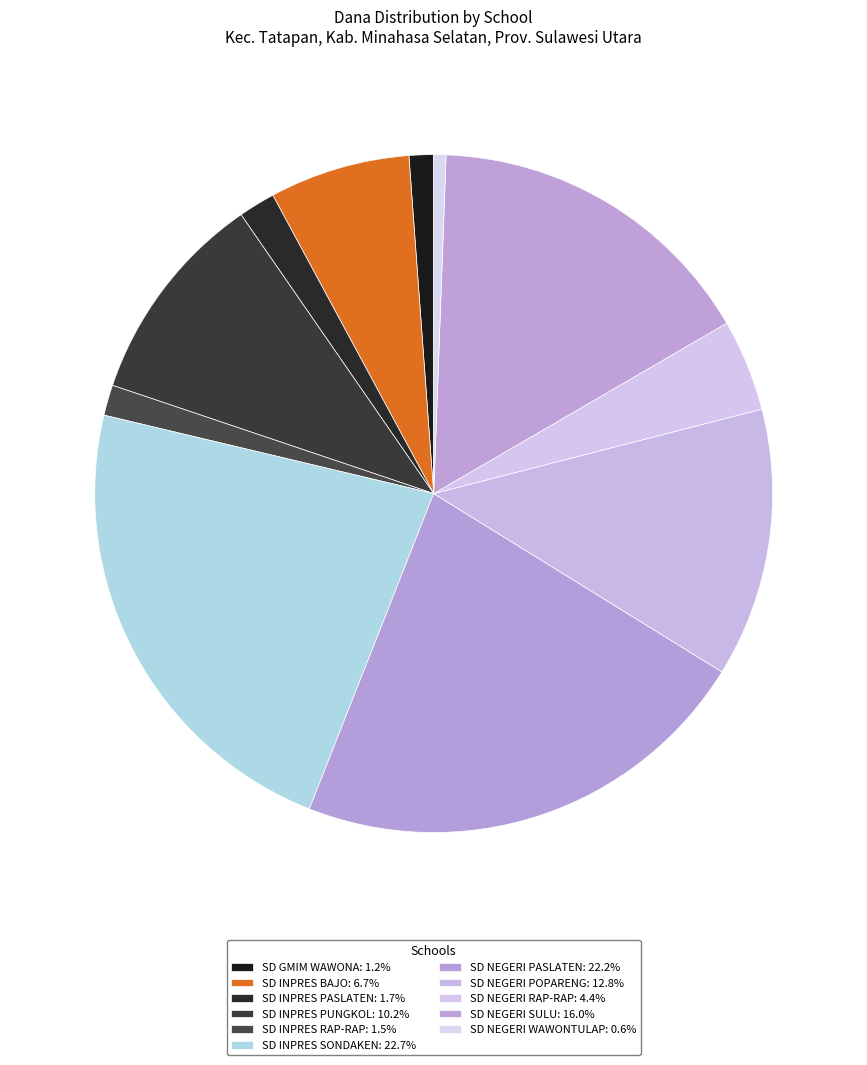

Which category has the smallest portion of the pie?

SD NEGERI WAWONTULAP